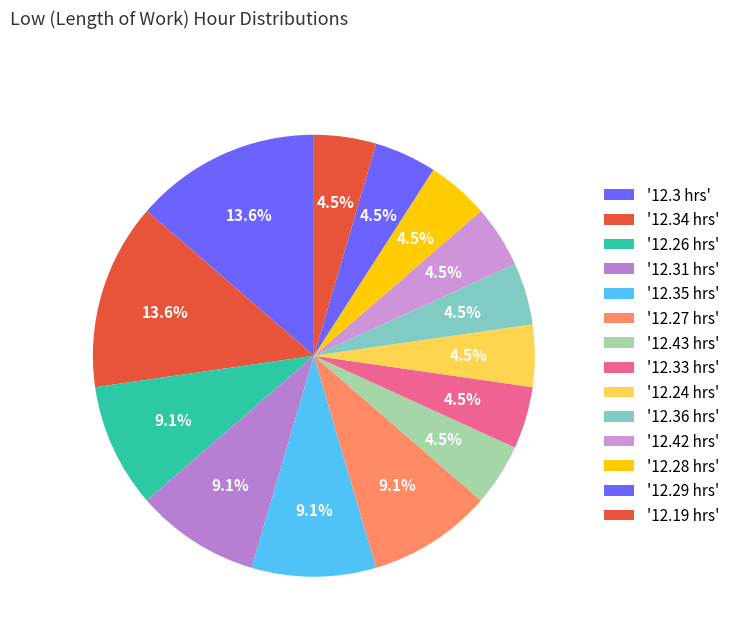

Count the number of slices in the pie.

14